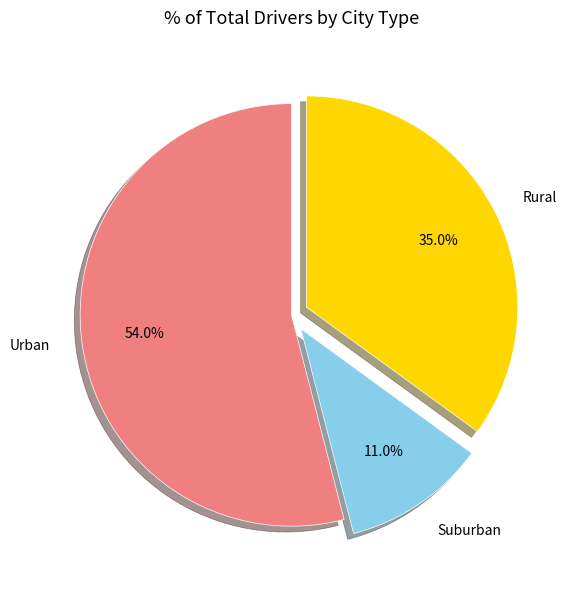

Which category has the biggest portion of the pie?

Urban